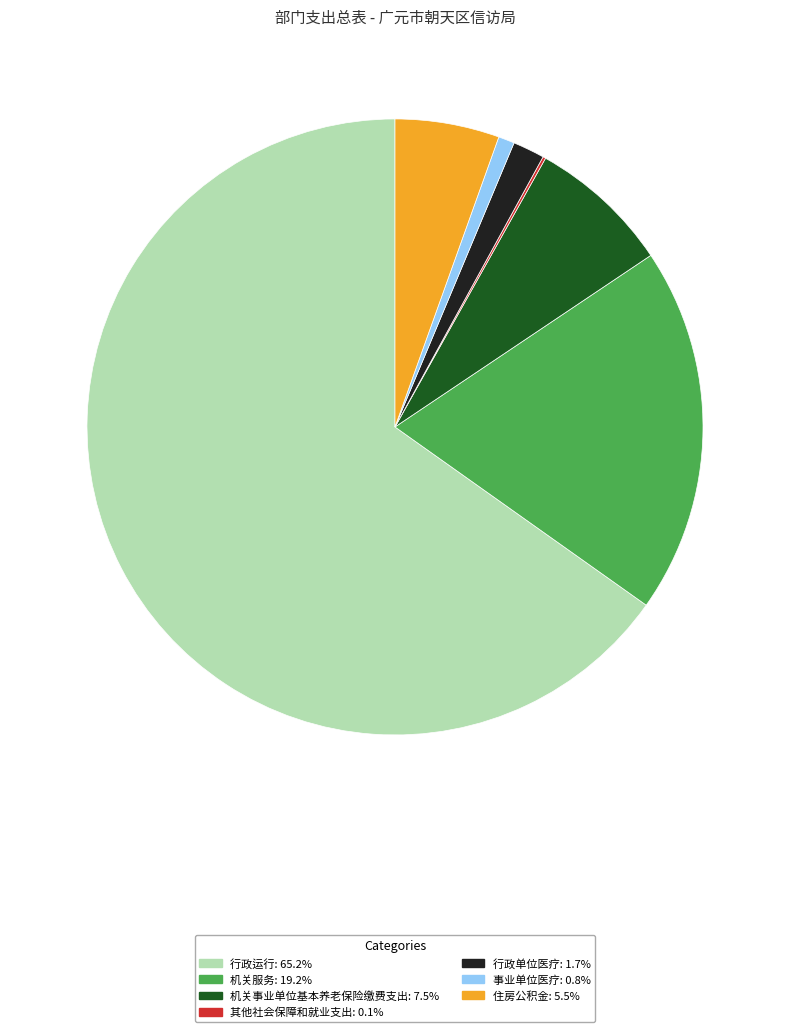

Between 事业单位医疗 and 机关服务, which is larger?

机关服务